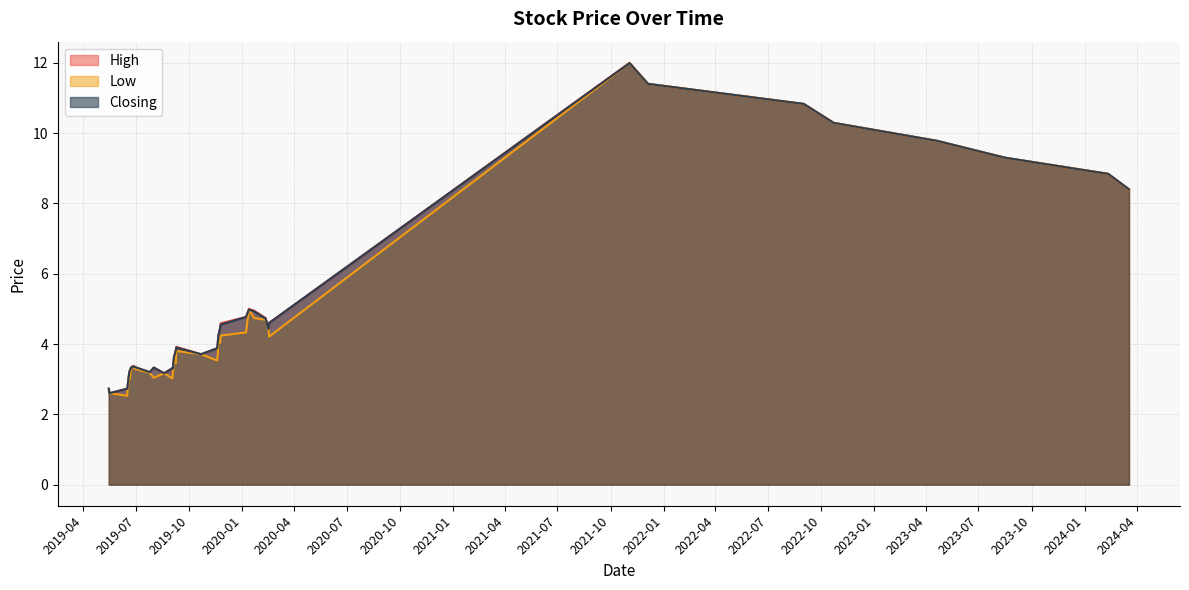

What is the lowest value of the Closing series?

2.6